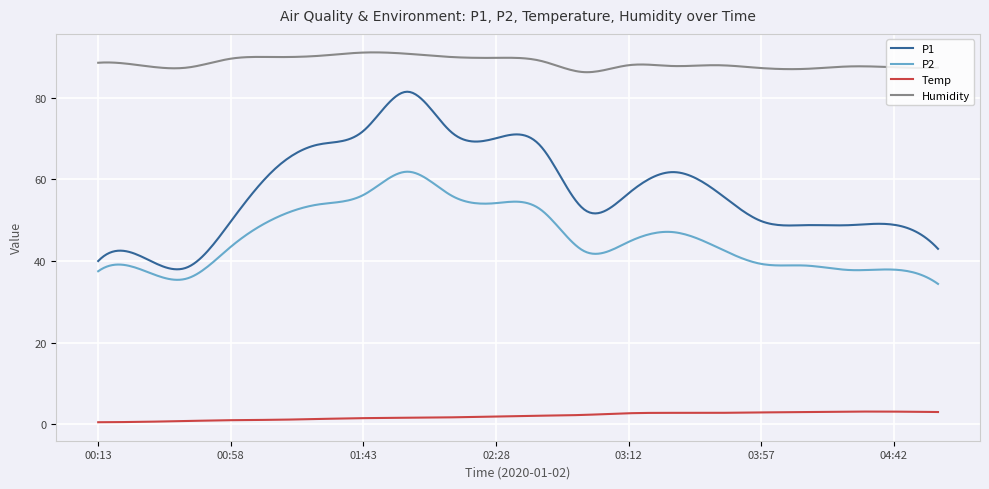

What is the maximum value shown in the chart?

91.1